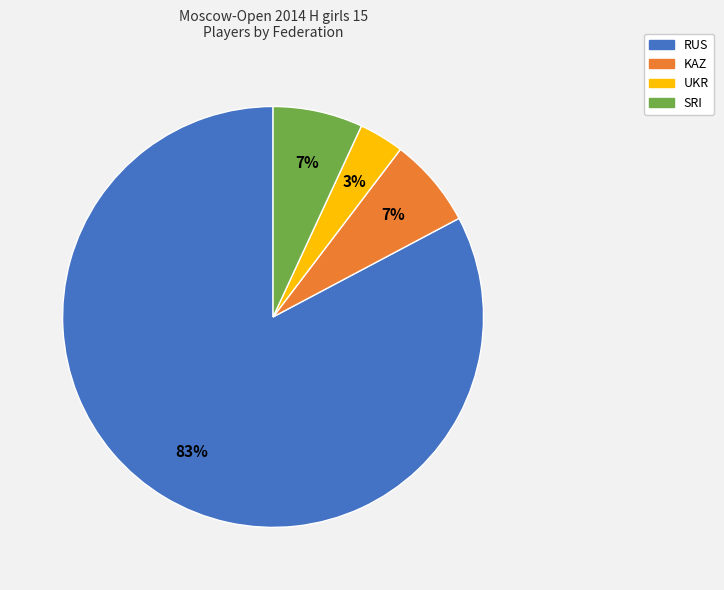

Which category accounts for the majority?

RUS